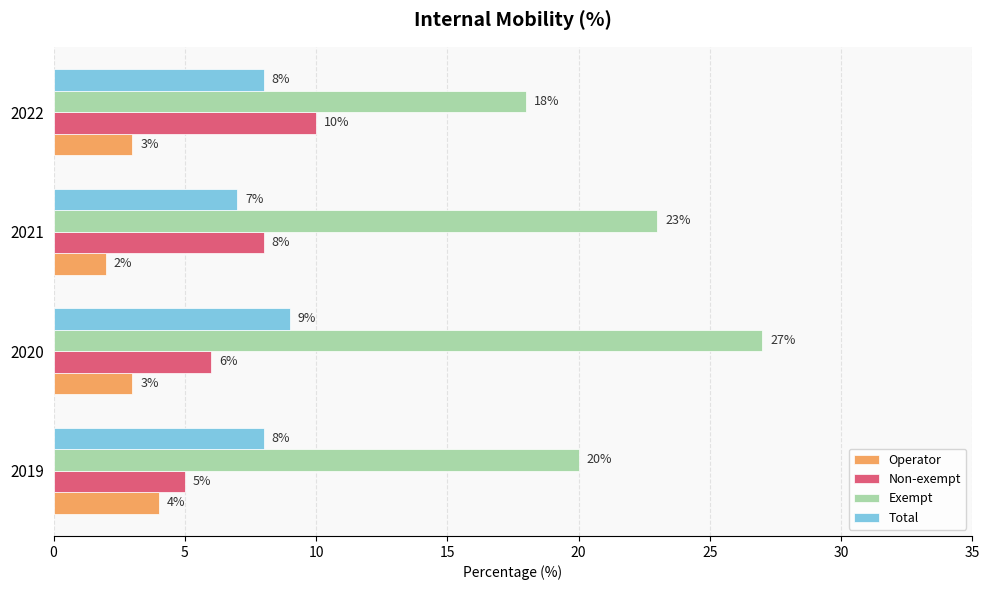

True or false: Non-exempt has a value of 10 at 2022.

True